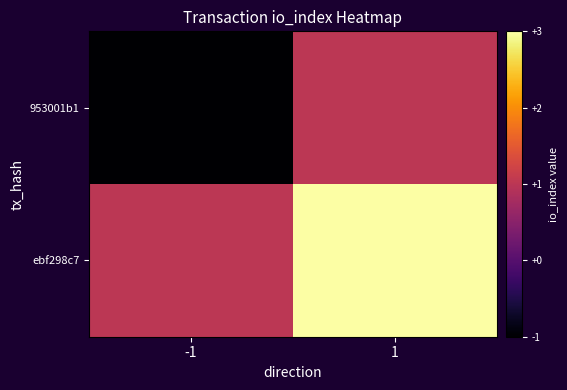

Which series changed the most between -1 and 1?

953001b1